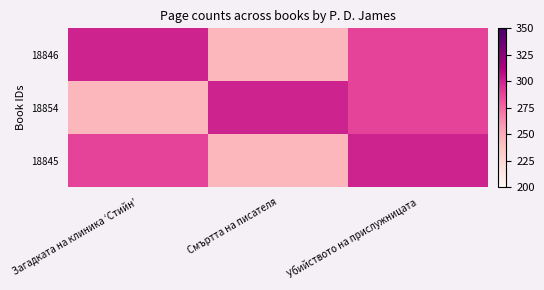

At Убийството на прислужницата, list the series in order from smallest to largest.

18846, 18854, 18845